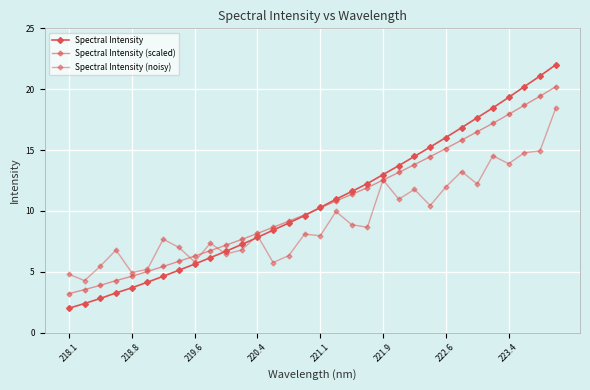

True or false: Spectral Intensity (noisy) has more than 1 points higher than both neighbors.

True